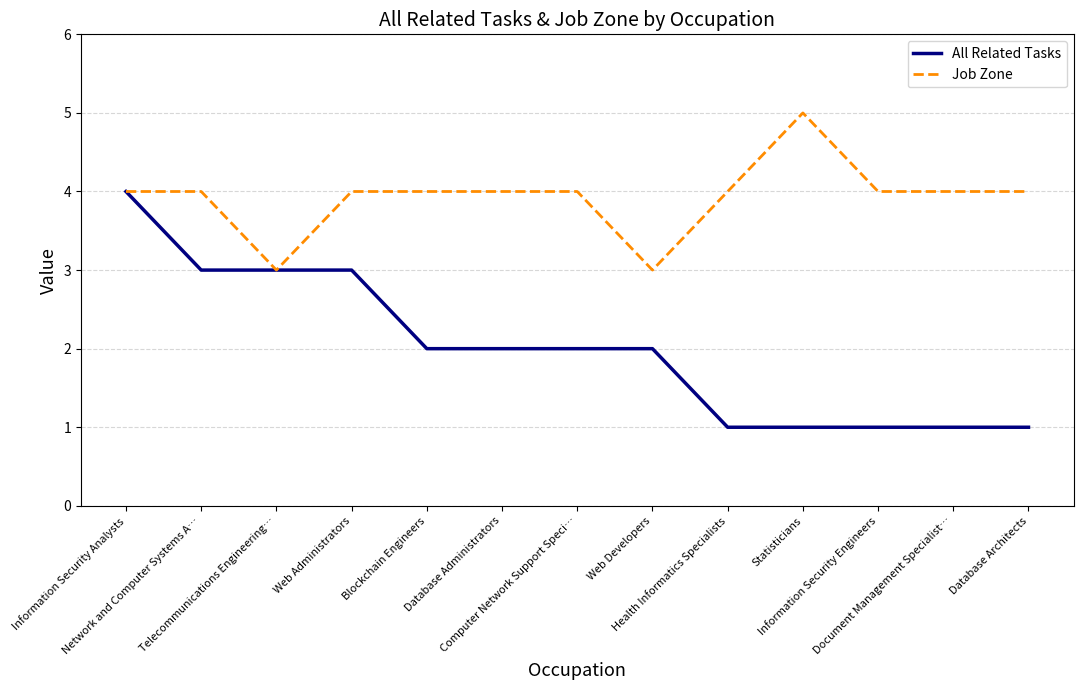

Reading left to right, extract all data points from this chart.

All Related Tasks: Information Security Analysts=4	Network and Computer Systems A…=3	Telecommunications Engineering…=3	Web Administrators=3	Blockchain Engineers=2	Database Administrators=2	Computer Network Support Speci…=2	Web Developers=2	Health Informatics Specialists=1	Statisticians=1	Information Security Engineers=1	Document Management Specialist…=1	Database Architects=1
Job Zone: Information Security Analysts=4	Network and Computer Systems A…=4	Telecommunications Engineering…=3	Web Administrators=4	Blockchain Engineers=4	Database Administrators=4	Computer Network Support Speci…=4	Web Developers=3	Health Informatics Specialists=4	Statisticians=5	Information Security Engineers=4	Document Management Specialist…=4	Database Architects=4